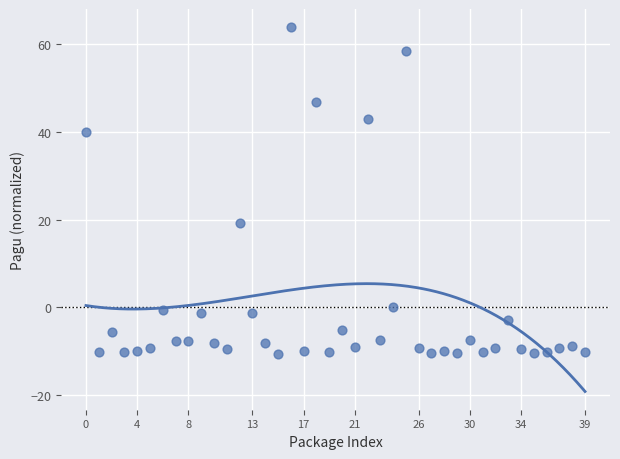

What Y value in the scatter plot is closest to 26?

19.3